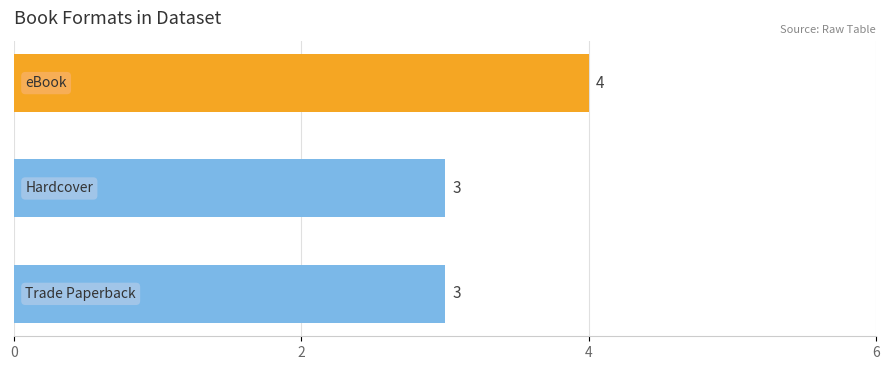

What is the greatest value displayed?

4